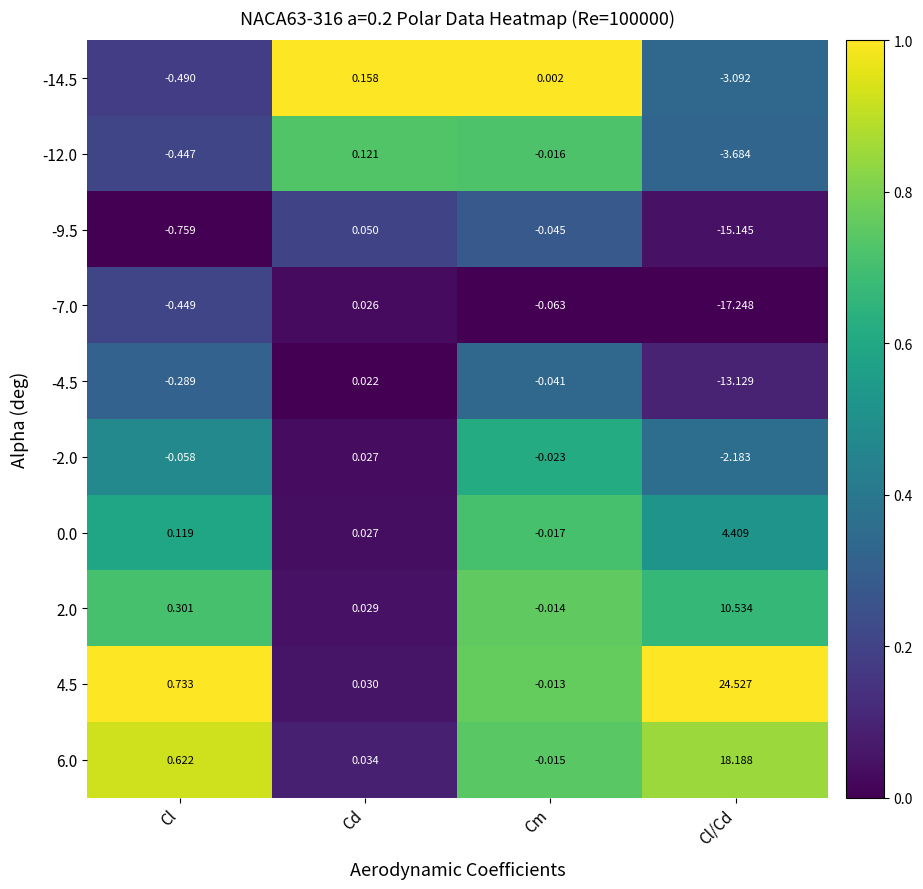

Where is 2.0 nearest to the value 5?

Cl